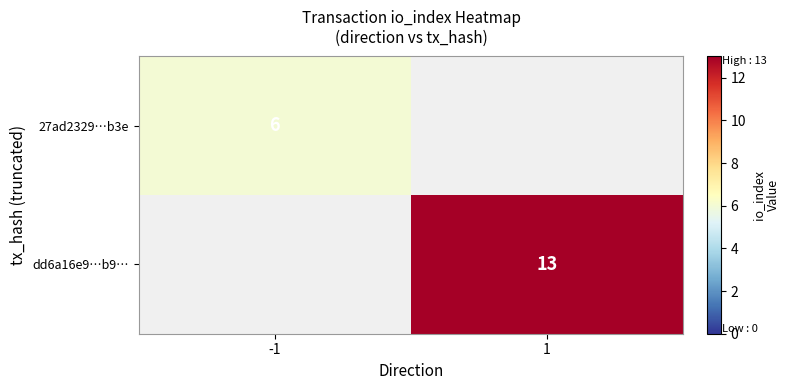

Which has a higher value, -1 or 1?

1